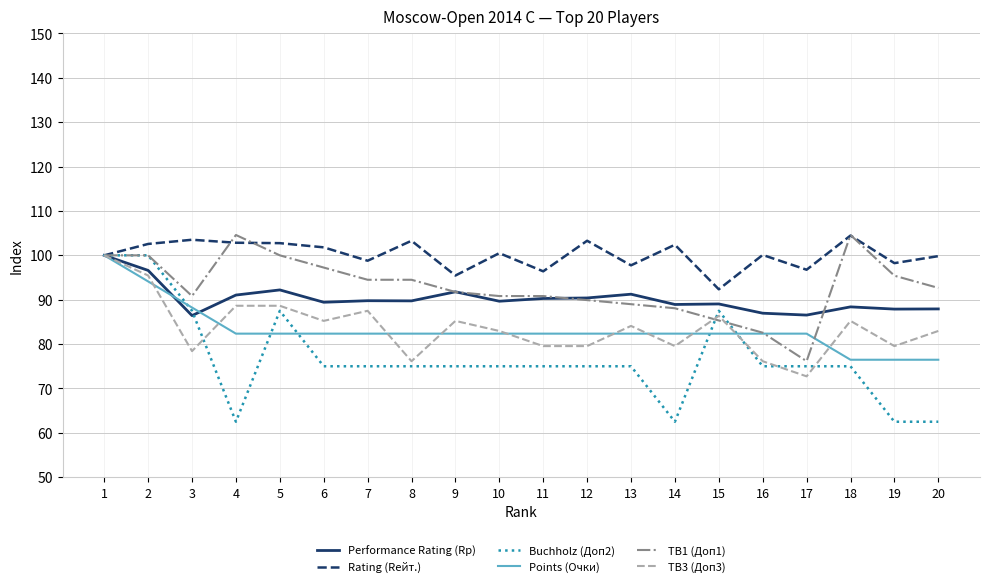

What is the highest value of the Buchholz (Доп2) series?

100.0